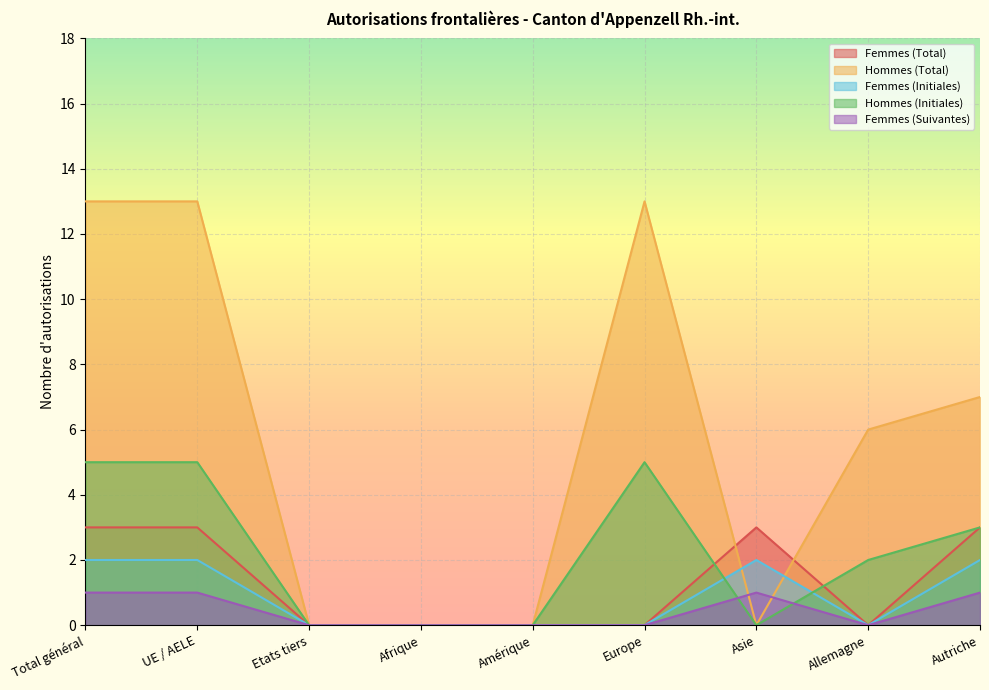

What is the label of the 6th point from the left?

Europe